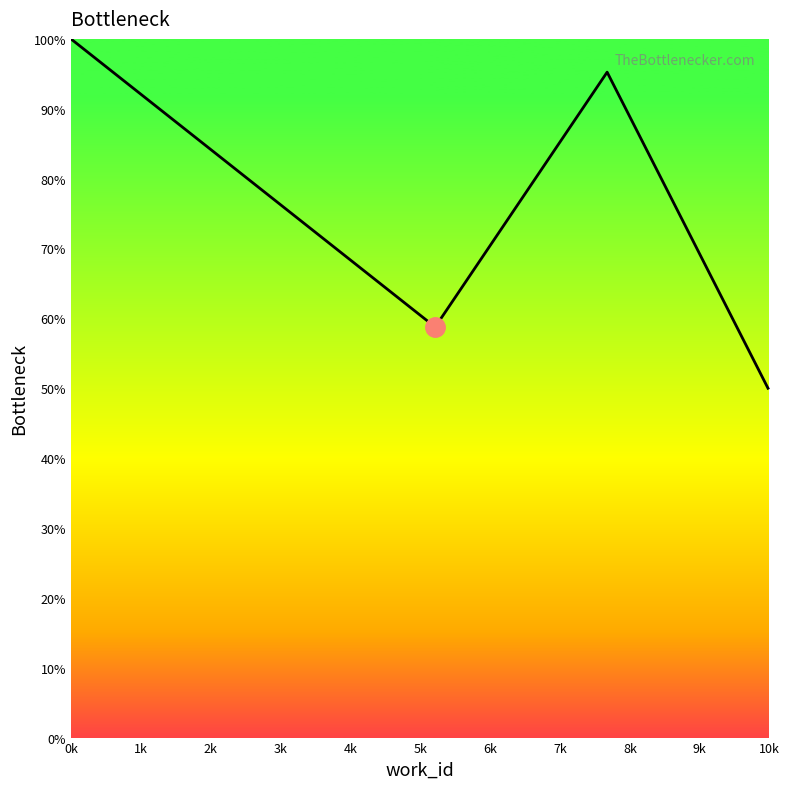

Reading left to right, extract all data points from this chart.

100.0	58.8	58.8	95.2	50.0